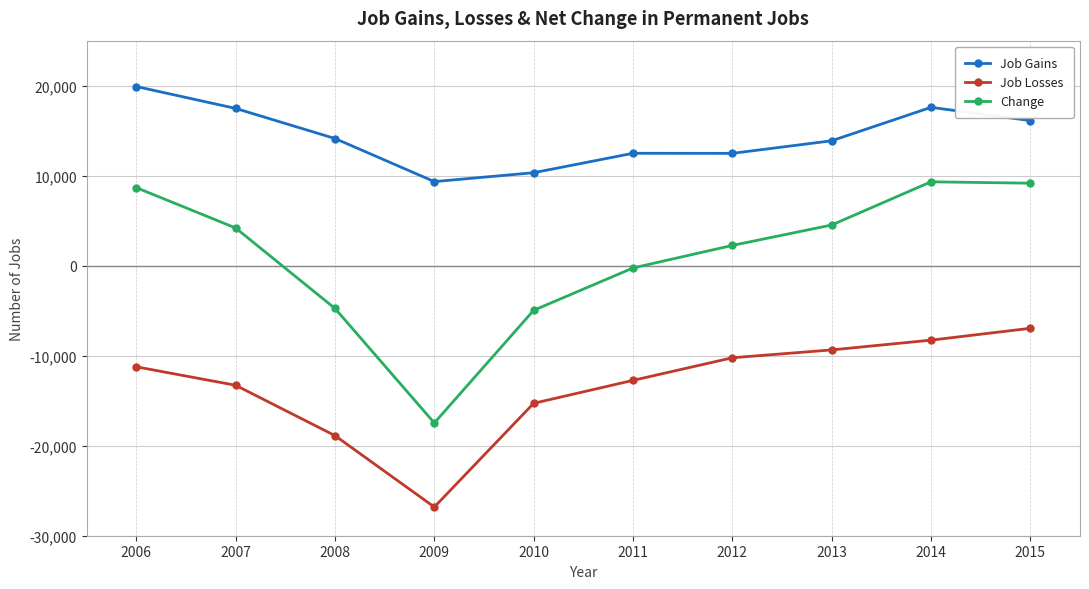

What is the value of the Job Gains point at the 7th from the left?

12481